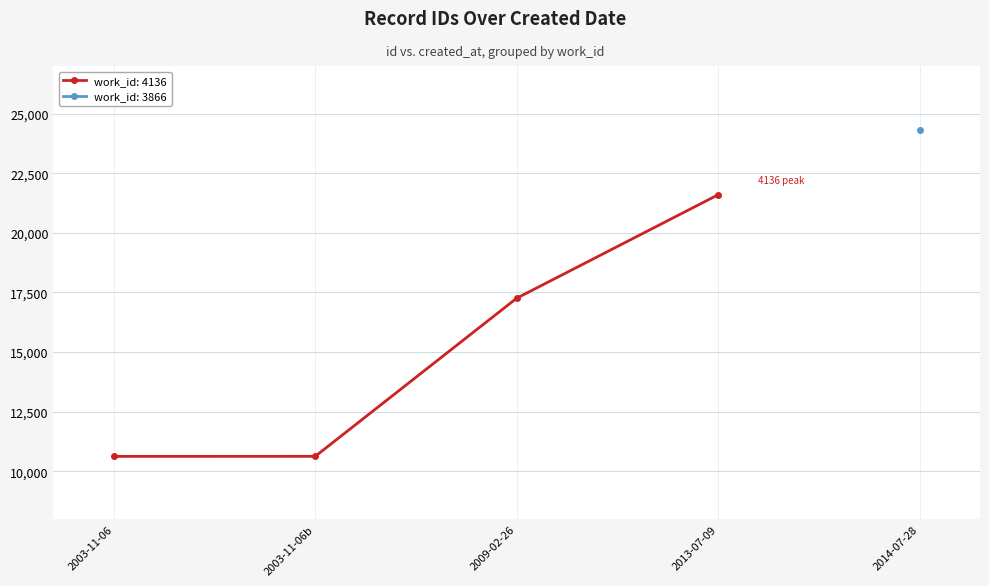

At which label does work_id: 4136 reach its peak?

2013-07-09